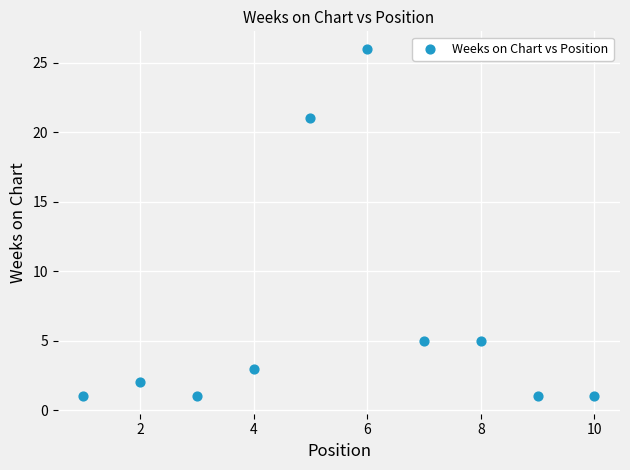

What is the range of Y values (max minus min)?

25